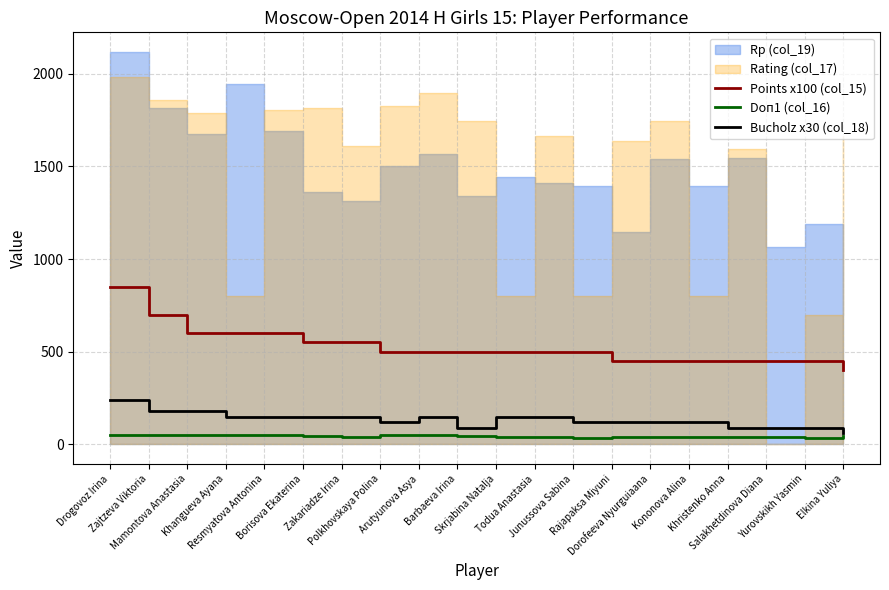

True or false: Doп1 (col_16) and Points x100 (col_15) cross at least once.

False